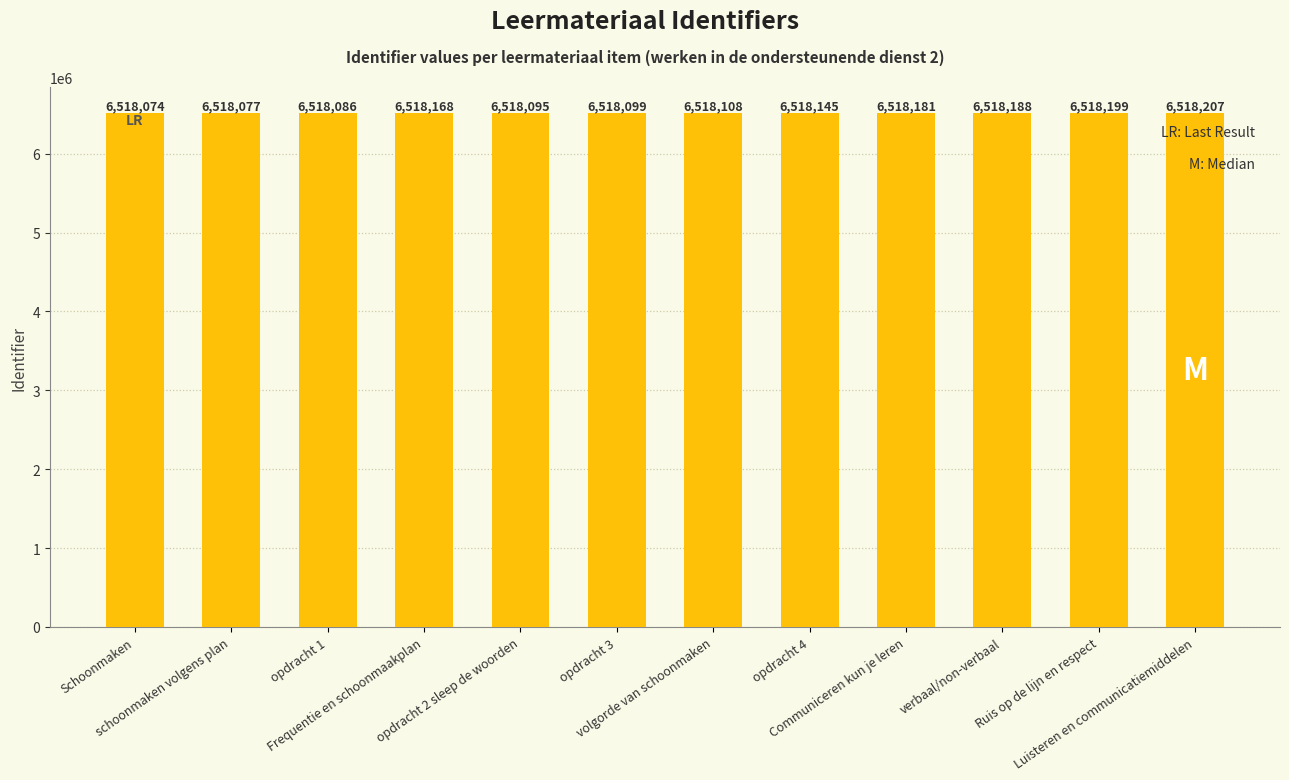

At which category does the chart reach its peak across all series?

Luisteren en communicatiemiddelen